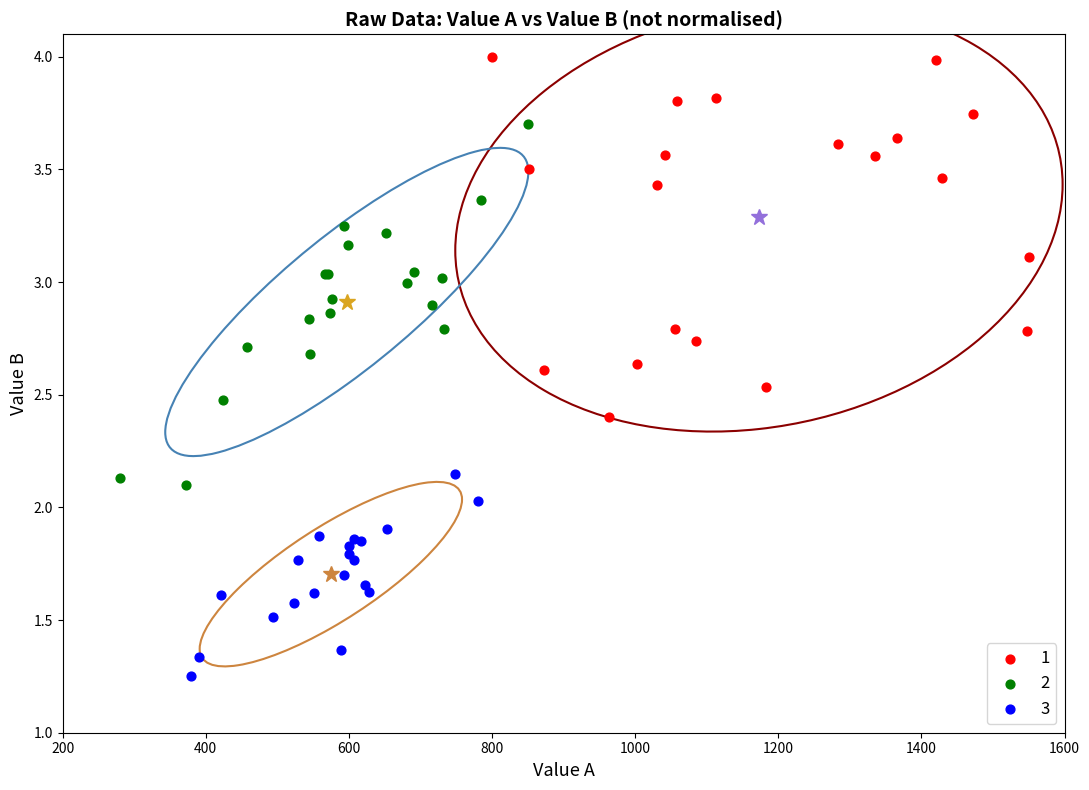

Which series reaches the minimum Y coordinate?

3